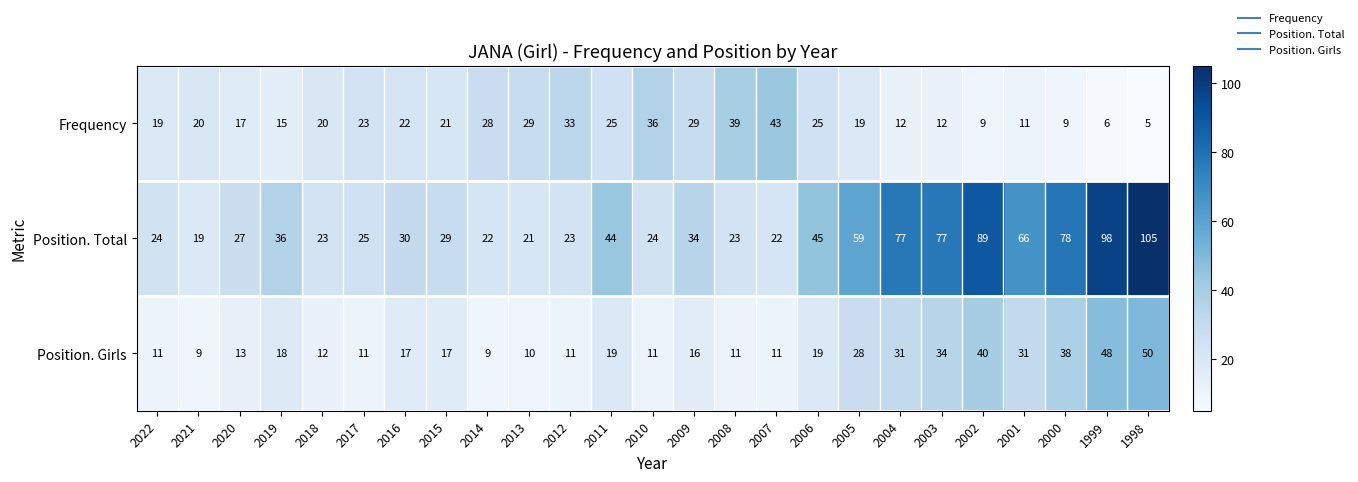

Which series has the largest total across all categories?

Position. Total